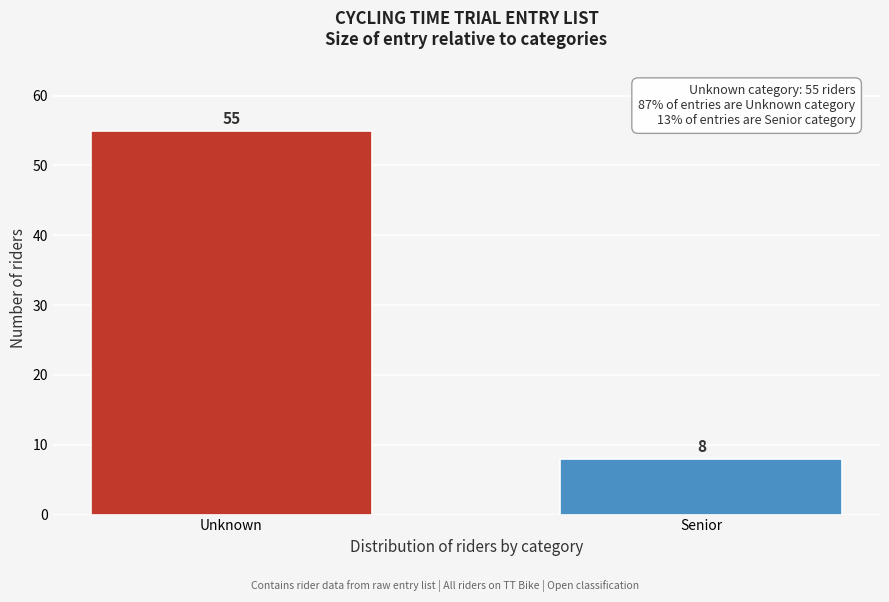

Reading left to right, what are all the values shown in this chart?

55	8